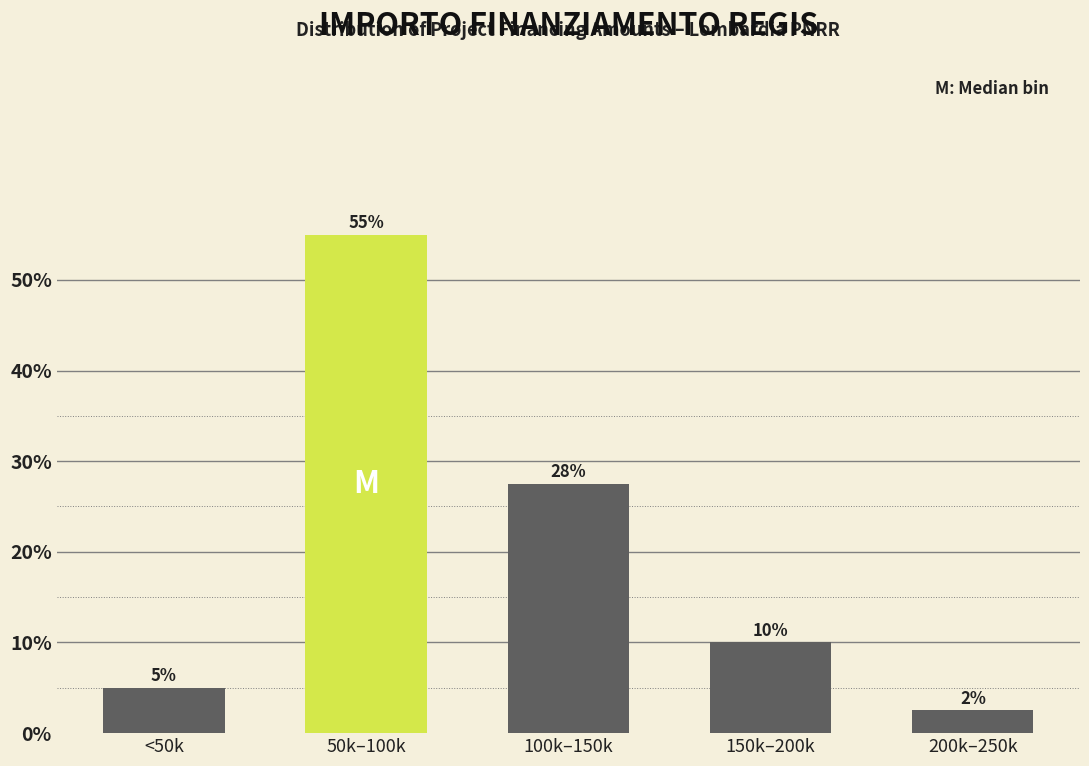

Which has a higher value, <50k or 150k–200k?

150k–200k